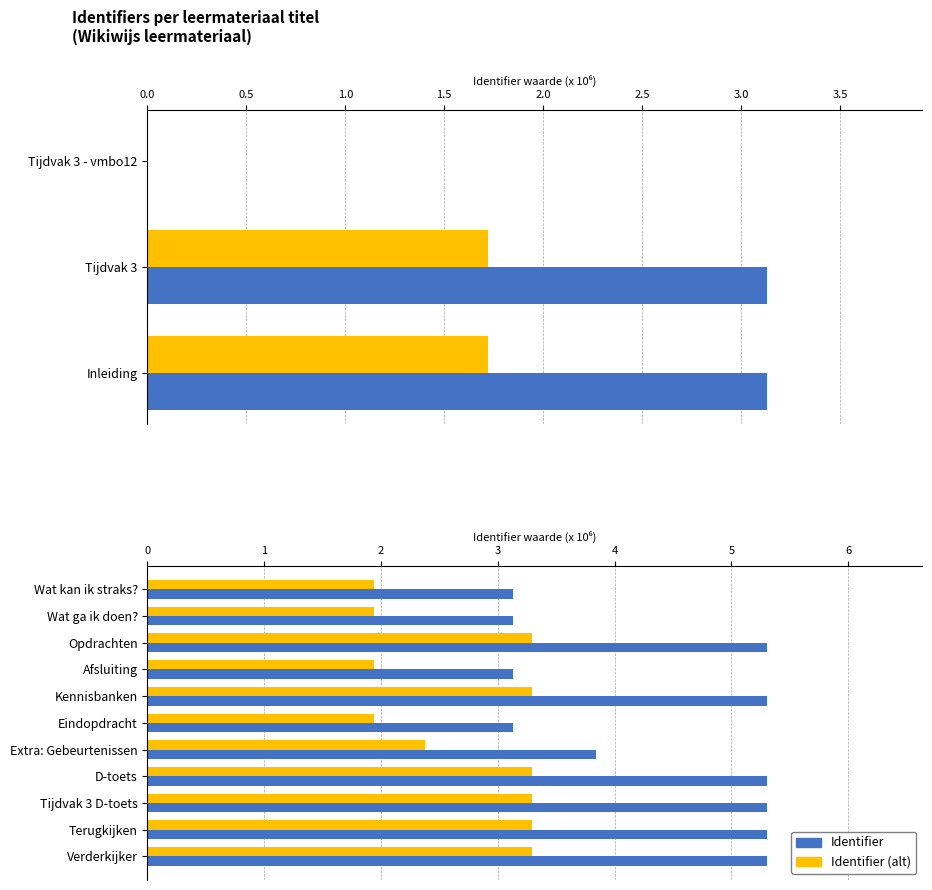

What is the value of the Identifier bar at the 7th from the left?

3.8